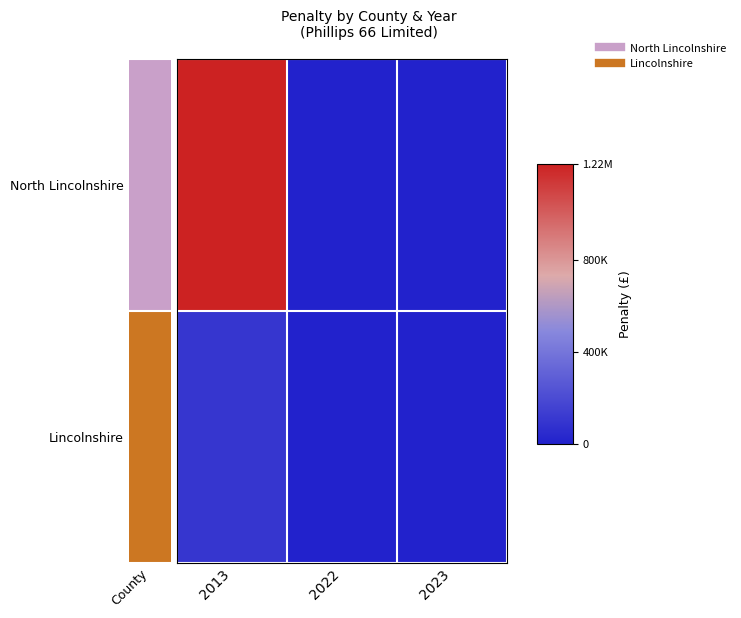

List the series in order of their peak value, highest first.

North Lincolnshire, Lincolnshire